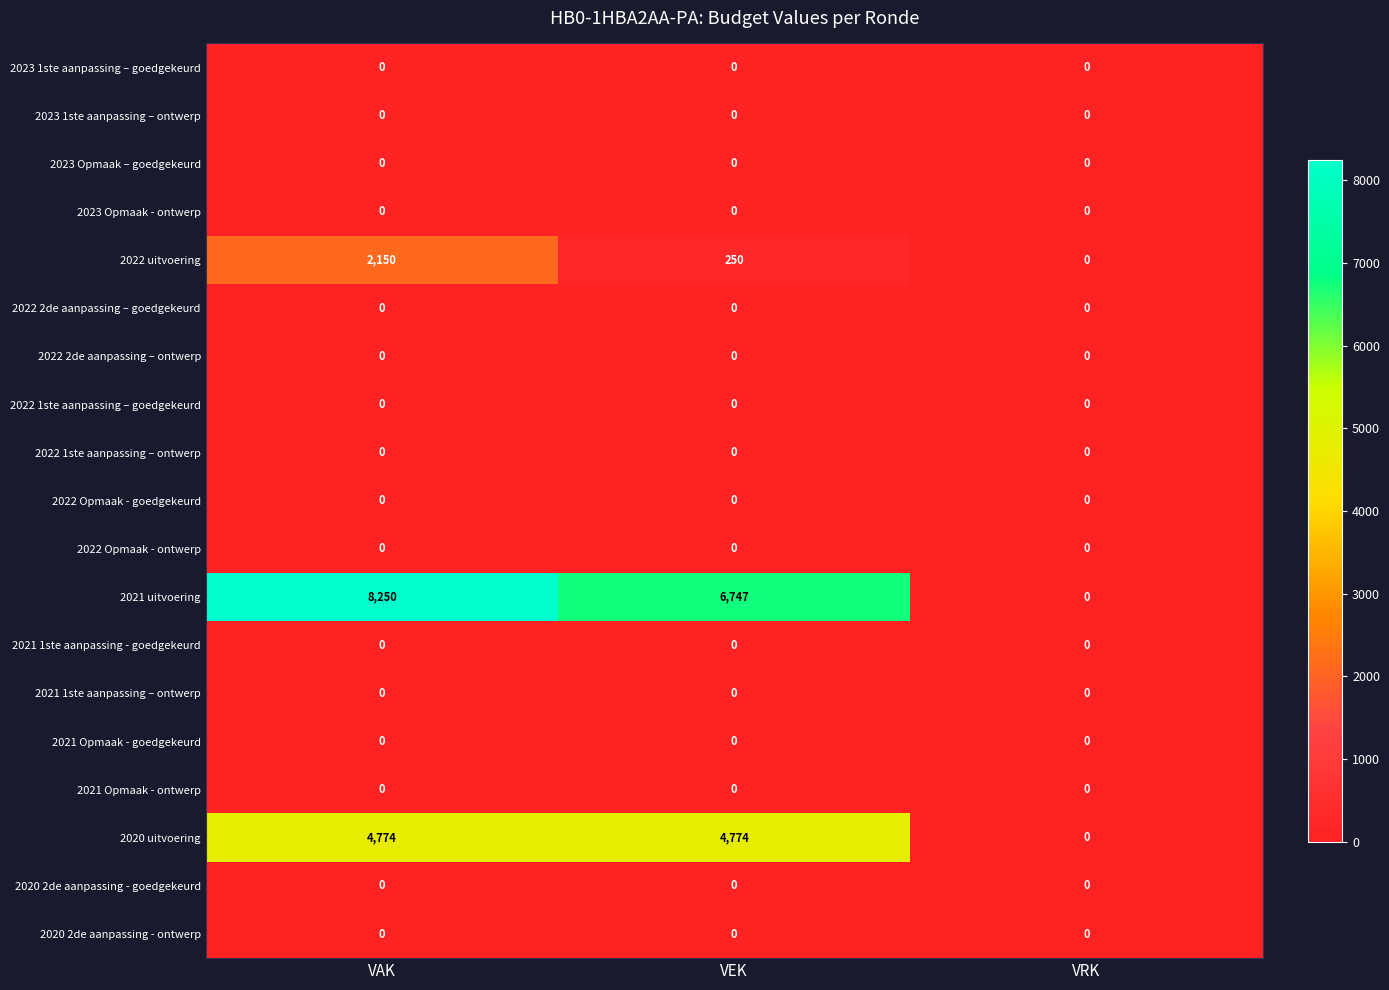

The 2021 Opmaak - goedgekeurd series shows 0 at VEK. True or false?

True